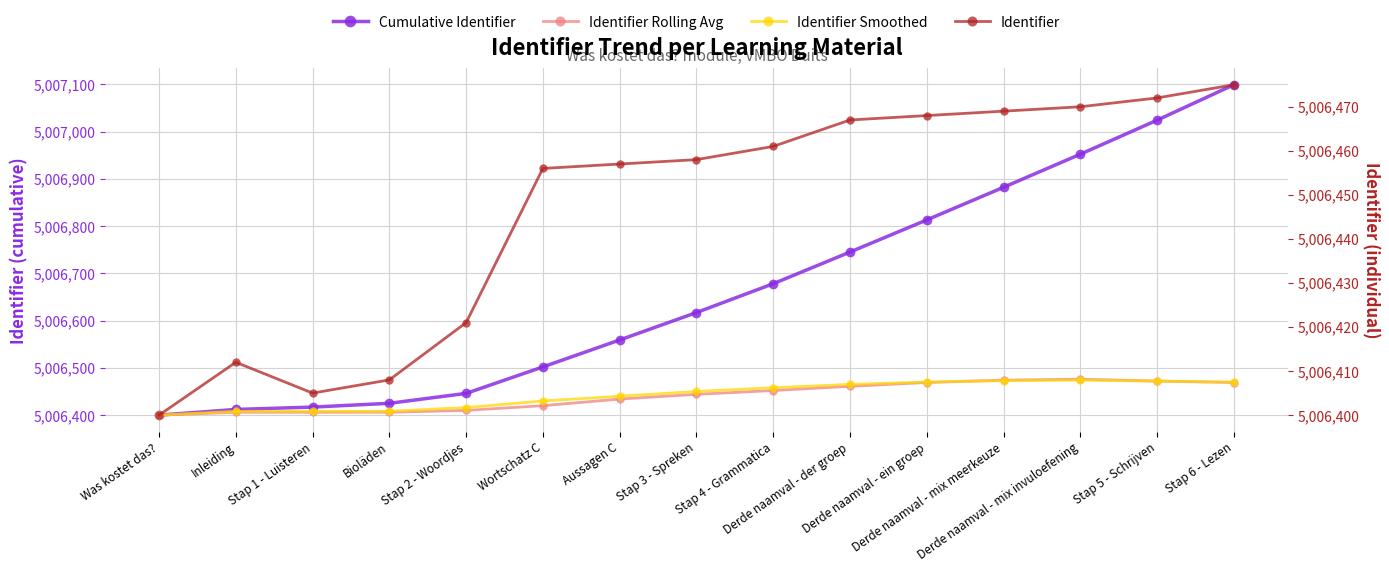

At which label is Identifier closest to 5006437?

Stap 2 - Woordjes